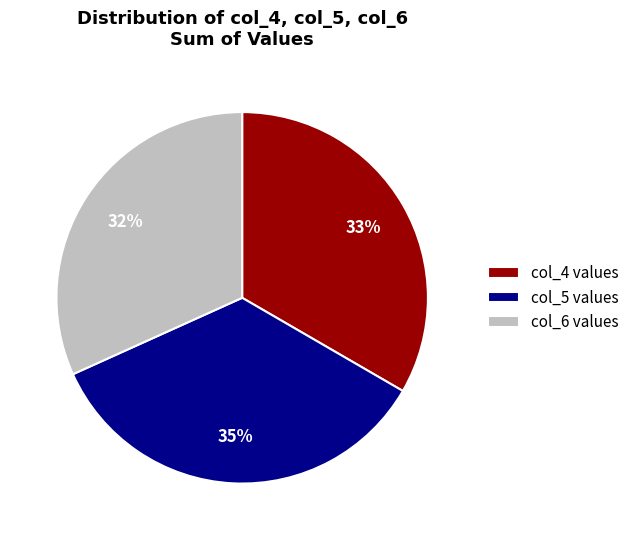

Is the sum of col_6 values and col_5 values greater than half?

Yes